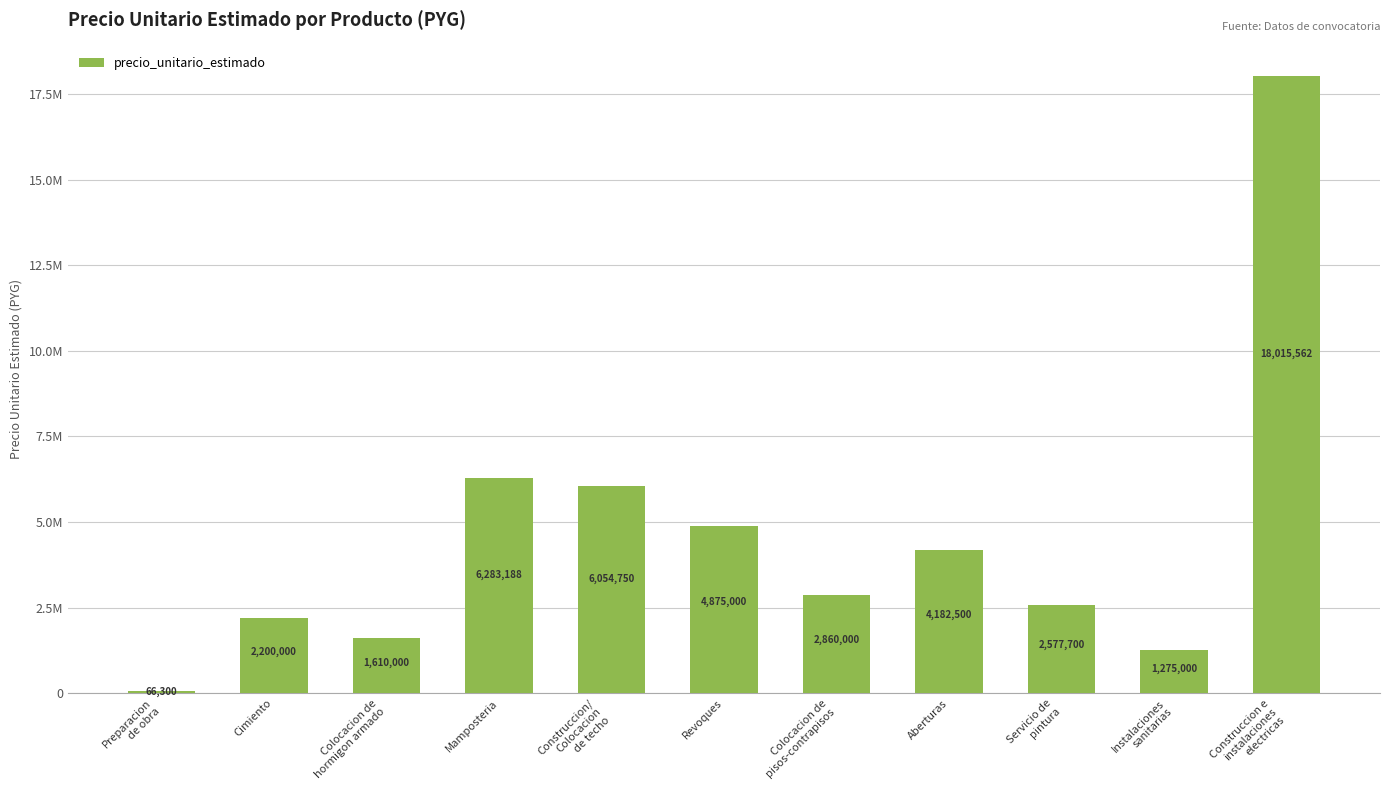

Are the bars horizontal?

No